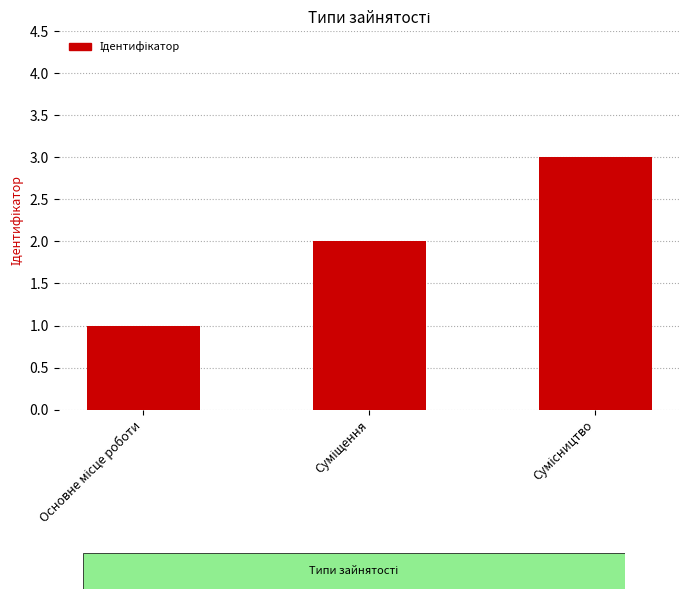

What is the sum of all values?

6